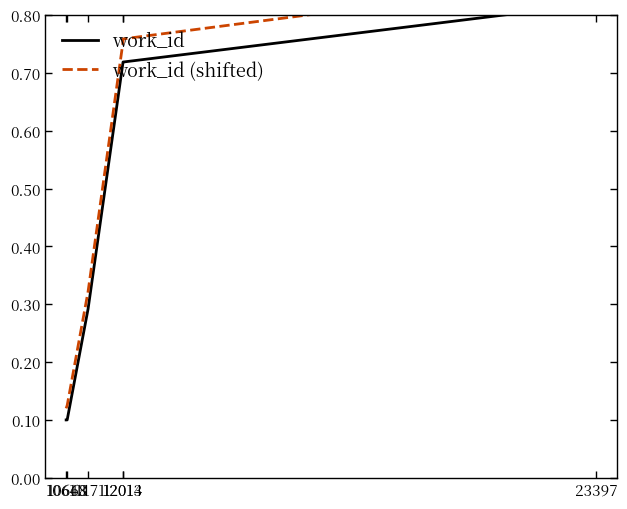

Which series changed the most between 11171 and 12014?

work_id (shifted)